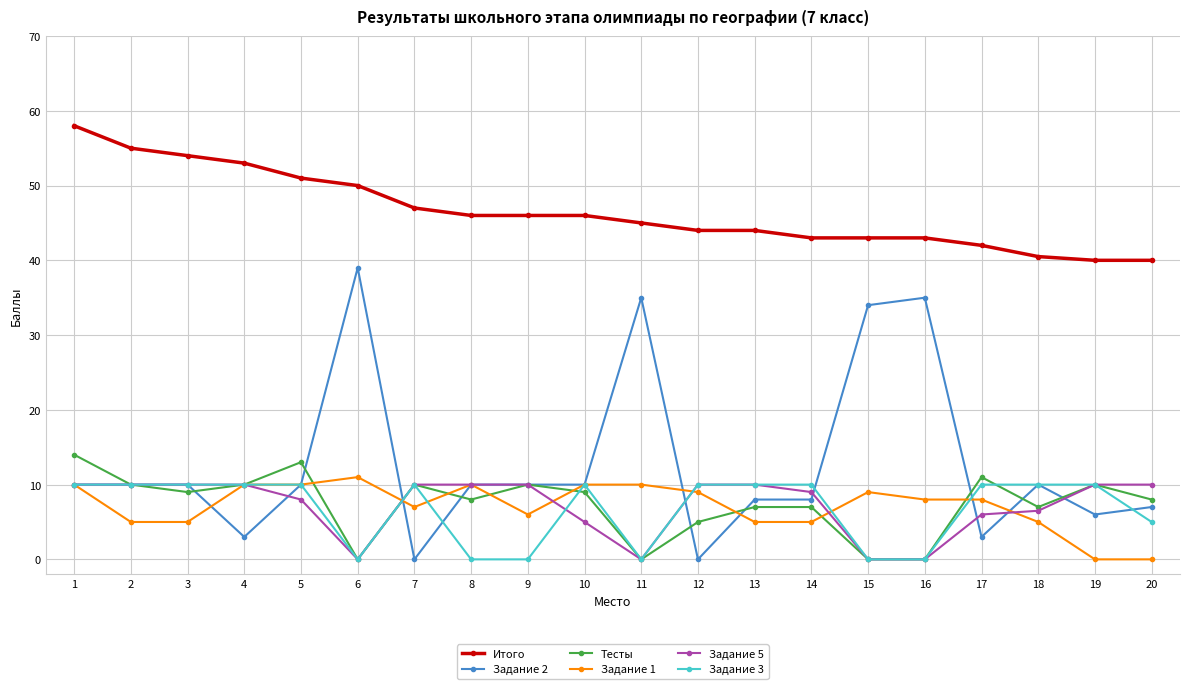

What is the total value across all series at 13?

84.0